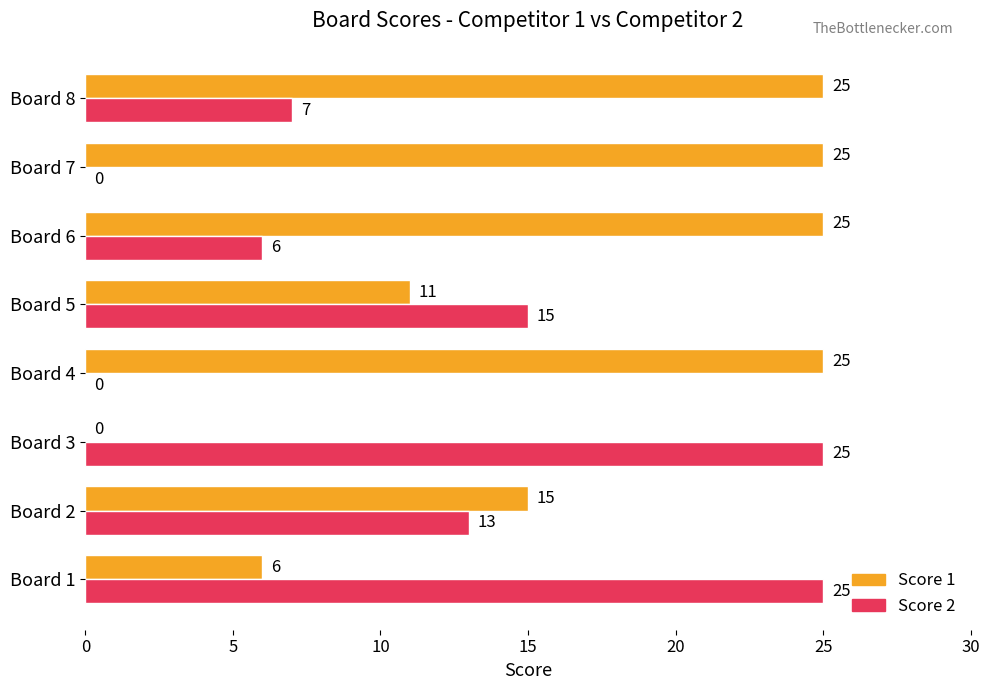

What is the sum of all Score 2 values?

91